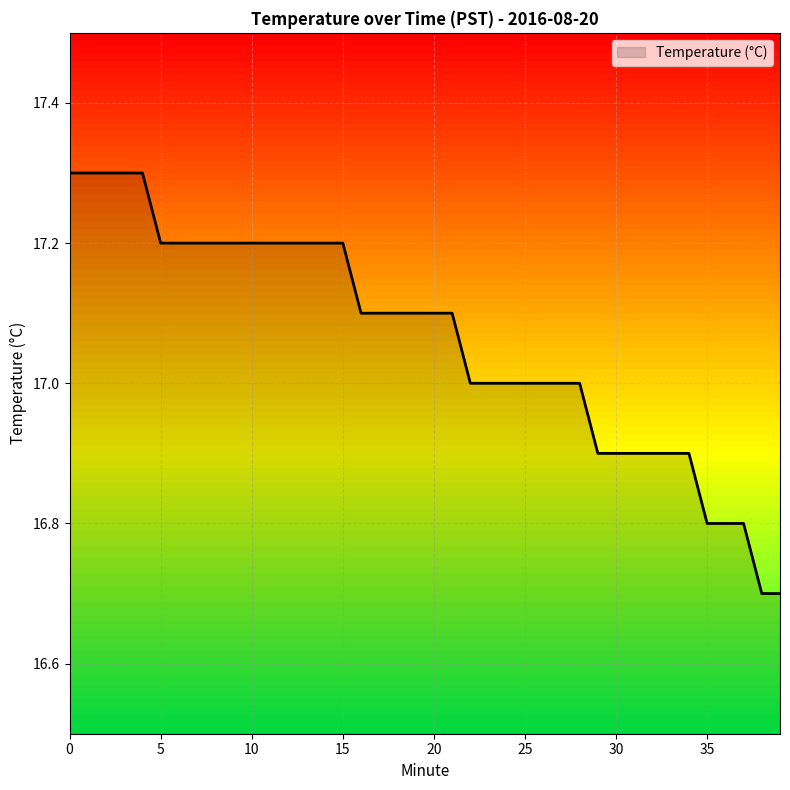

What is the greatest value displayed?

17.3